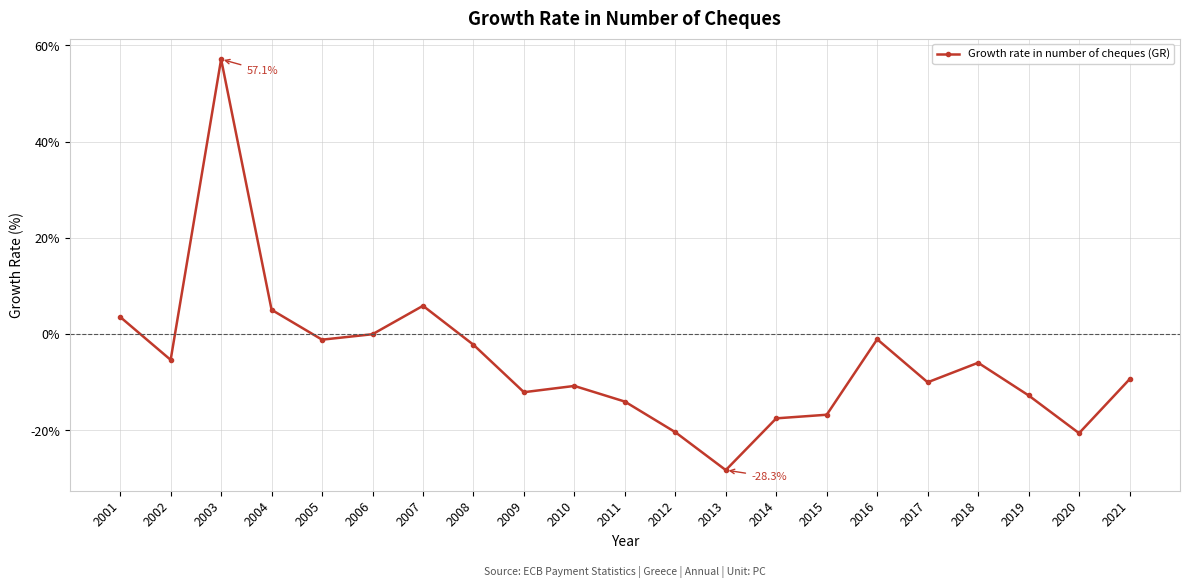

At which category does the data reach its first local valley?

2002